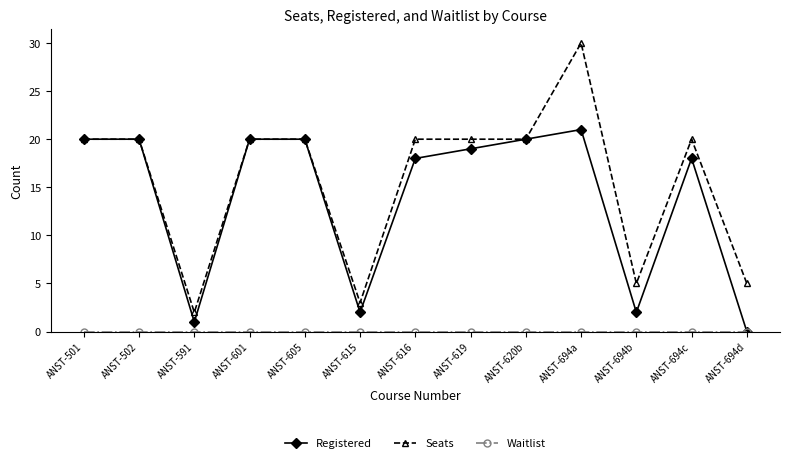

At which category does Registered reach its first local valley?

ANST-591